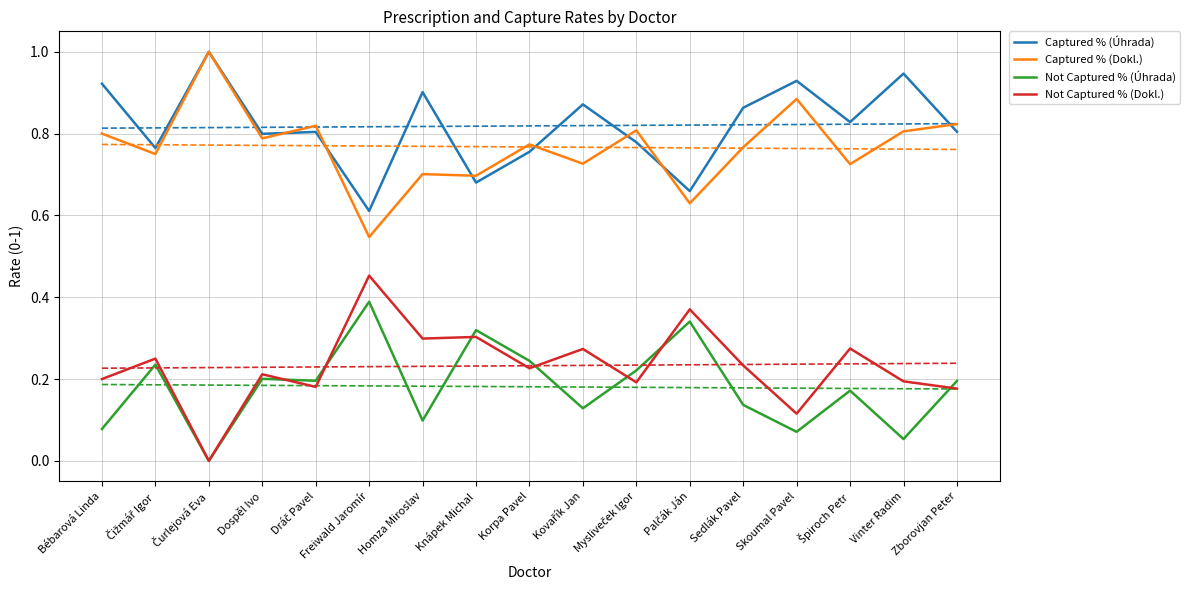

What is the difference between the highest and lowest values at Mysliveček Igor?

0.6